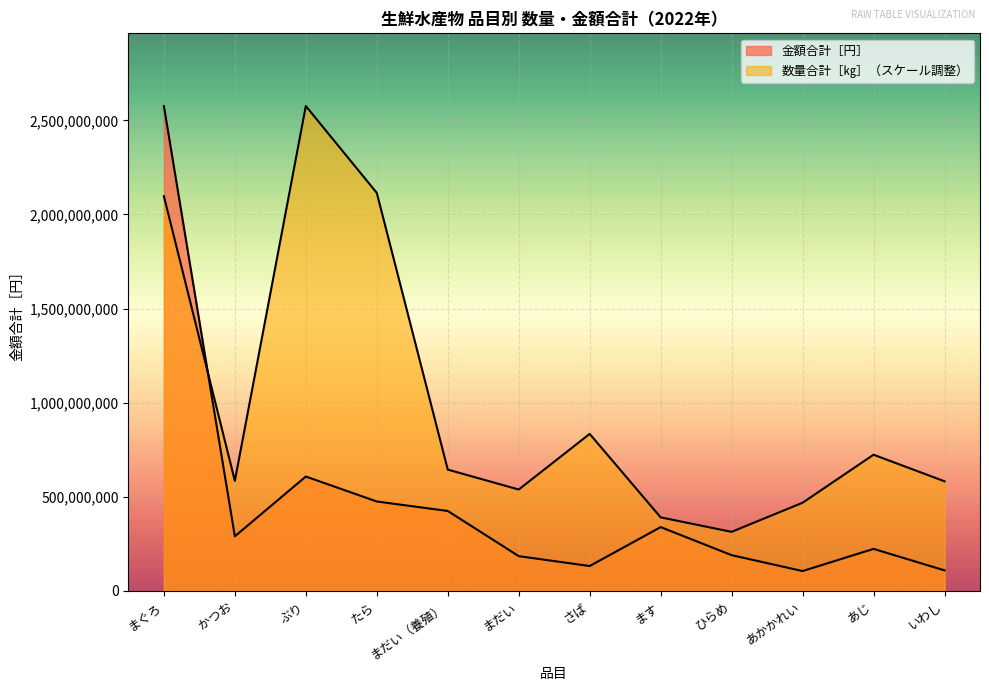

Which series has the largest total across all categories?

数量合計［㎏］